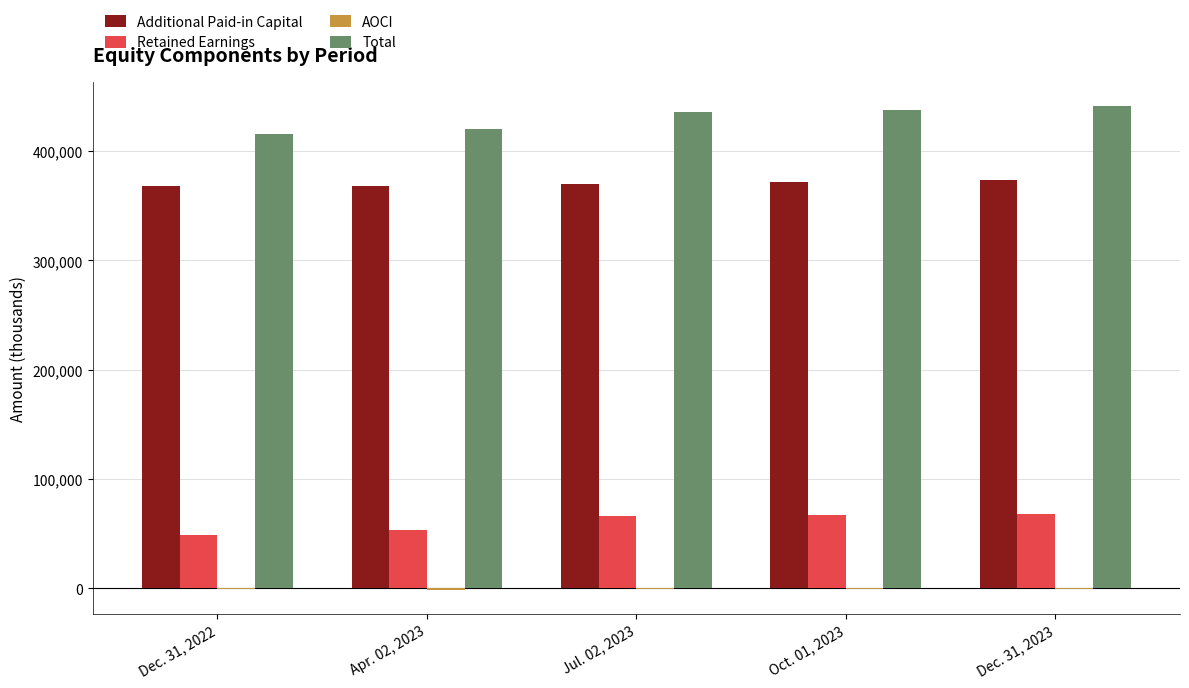

Is the value of Retained Earnings at Jul. 02, 2023 greater than the value of Total at Jul. 02, 2023?

No